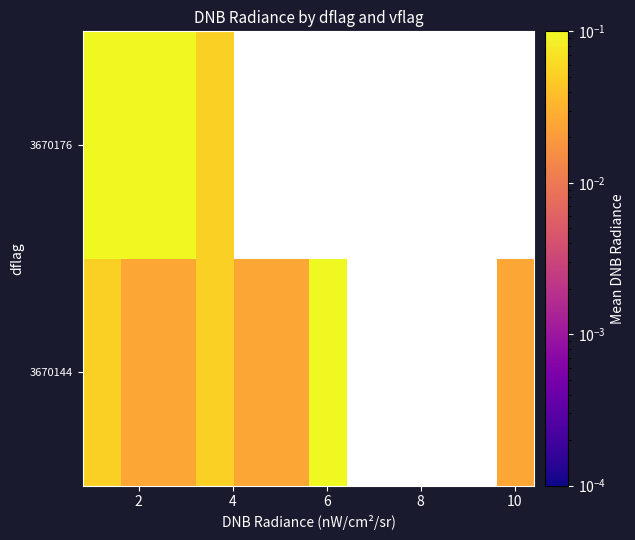

How many series are shown in this chart?

2